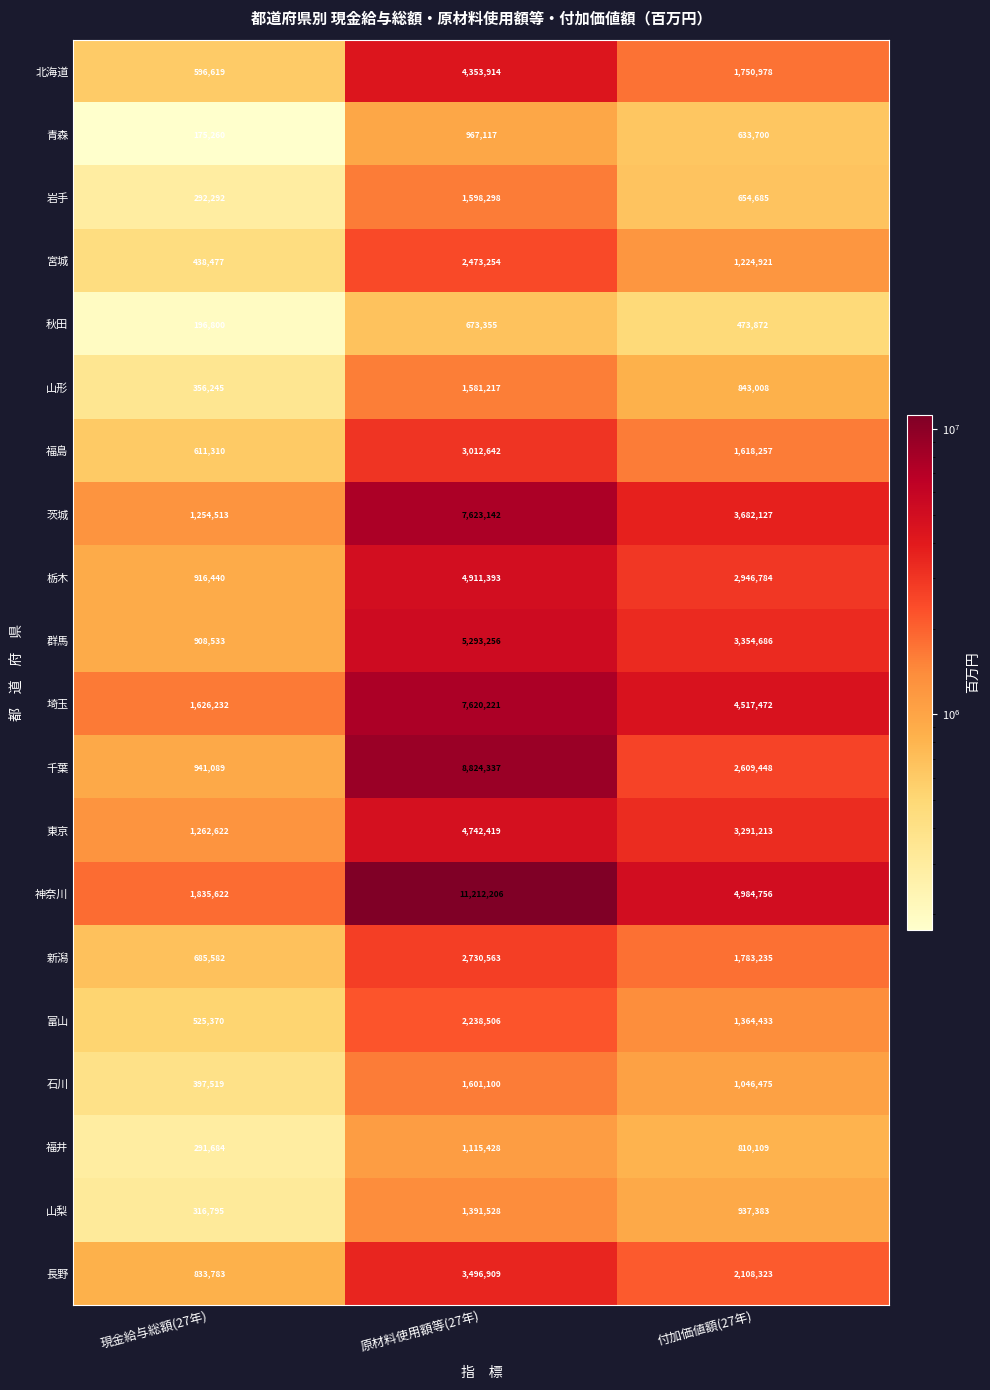

What is the difference between the highest and lowest values at 現金給与総額(27年)?

1660362